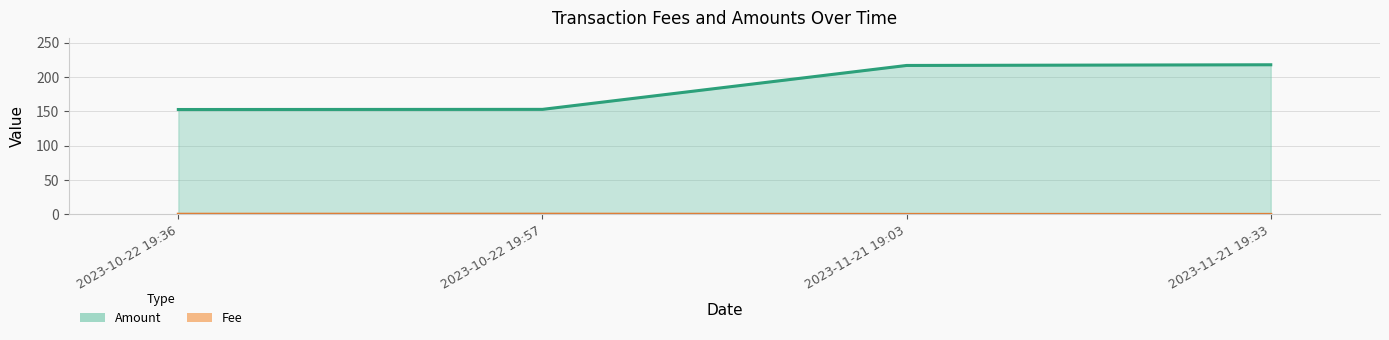

Count the number of data series in this chart.

2